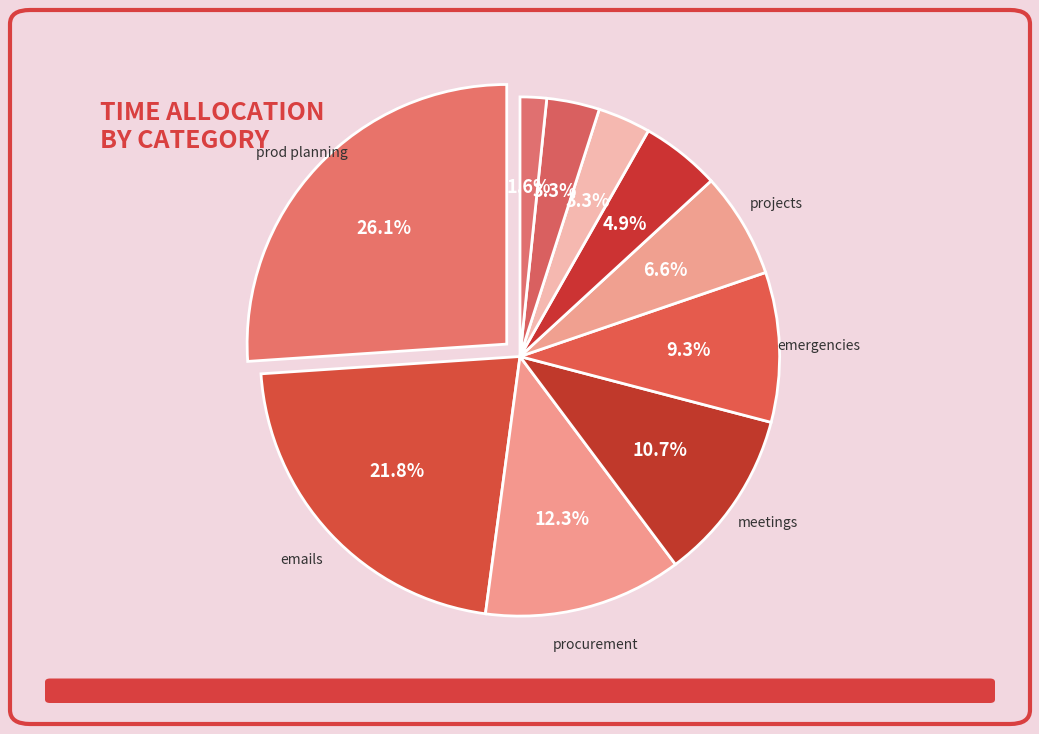

The meetings slice represents 11% of the pie. True or false?

True